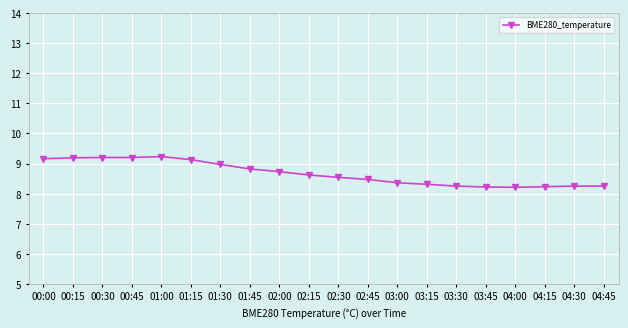

What is the change in value from 02:30 to 04:45?

-0.3